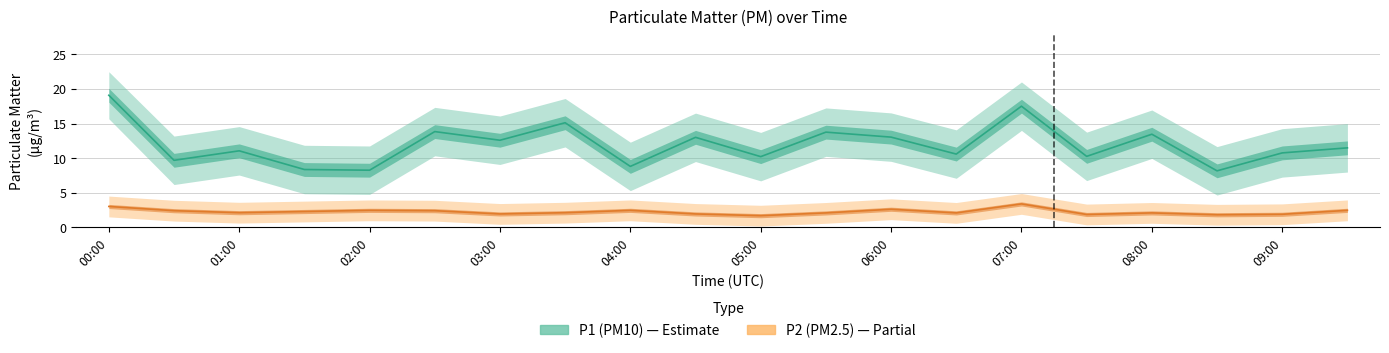

Does the chart have visible grid lines?

Yes